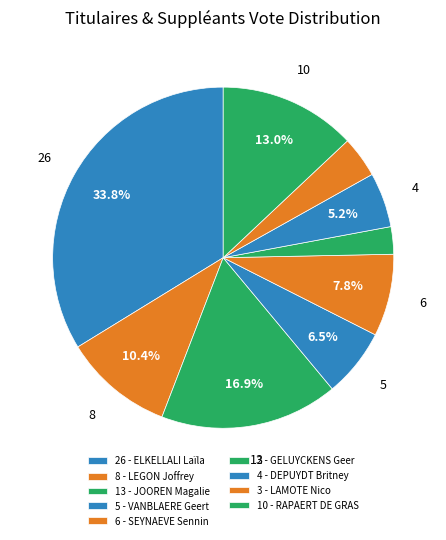

Is there any slice that represents more than half of the pie?

No